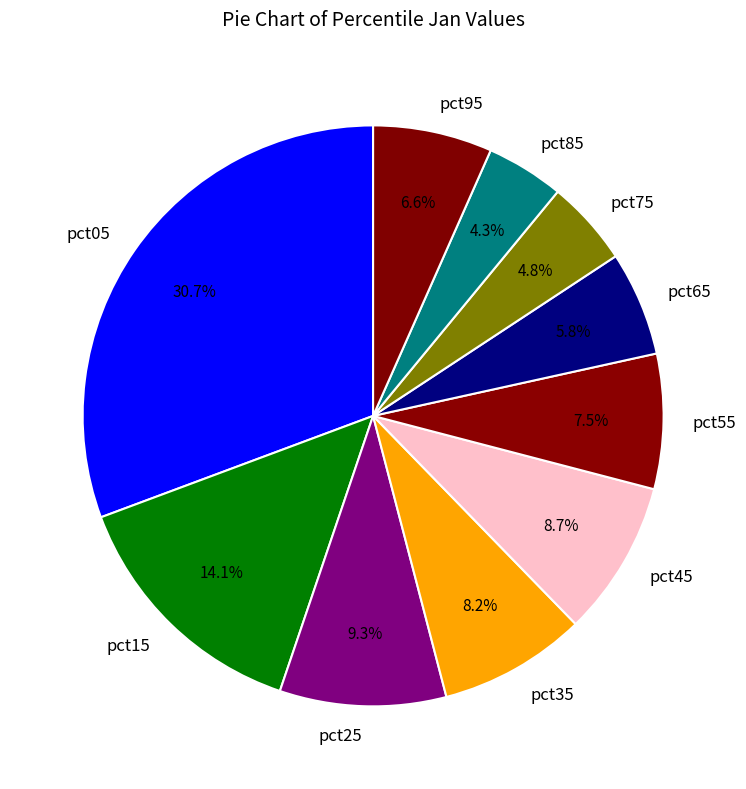

Is pct85 the majority of the pie?

No